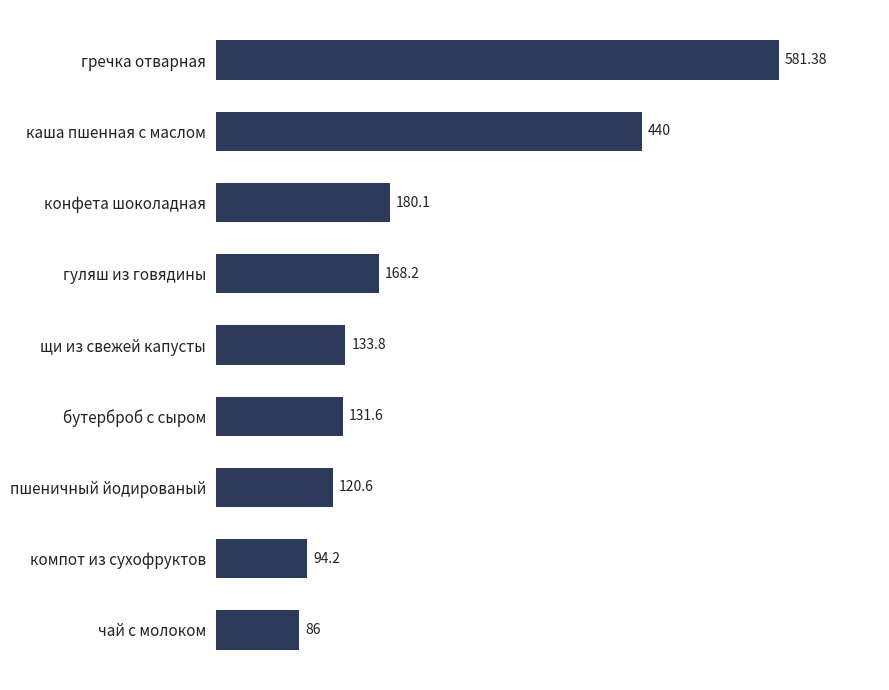

List the labels in order of value, largest first.

гречка отварная, каша пшенная с маслом, конфета шоколадная, гуляш из говядины, щи из свежей капусты, бутерброб с сыром, пшеничный йодированый, компот из сухофруктов, чай с молоком